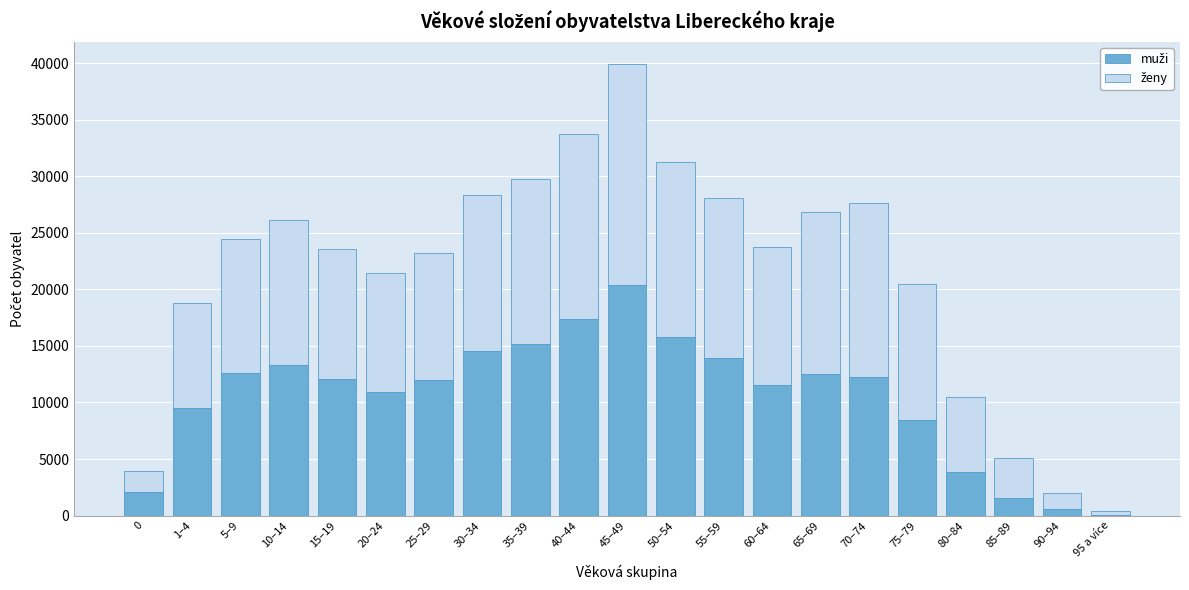

At which category is the sum across all series the highest?

45–49